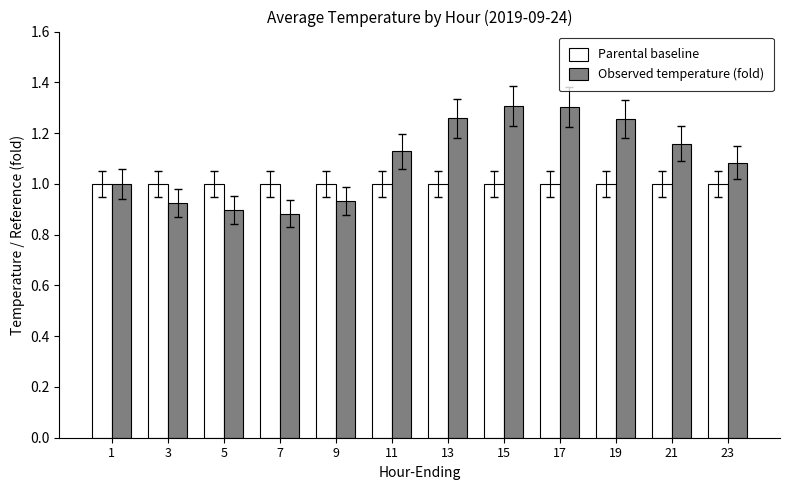

Is the value of Parental baseline at 5 greater than the value of Observed temperature (fold) at 13?

No